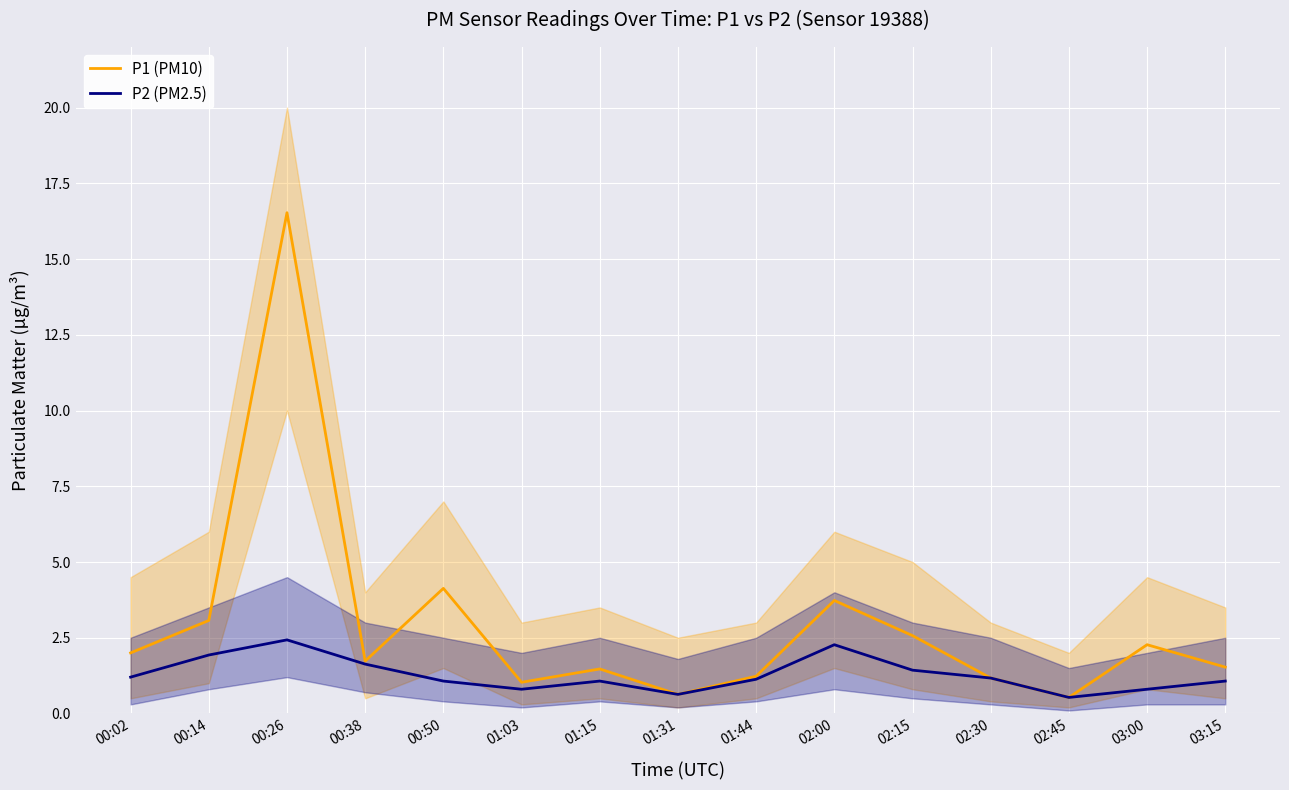

What is the label of the 13th point from the right?

00:26